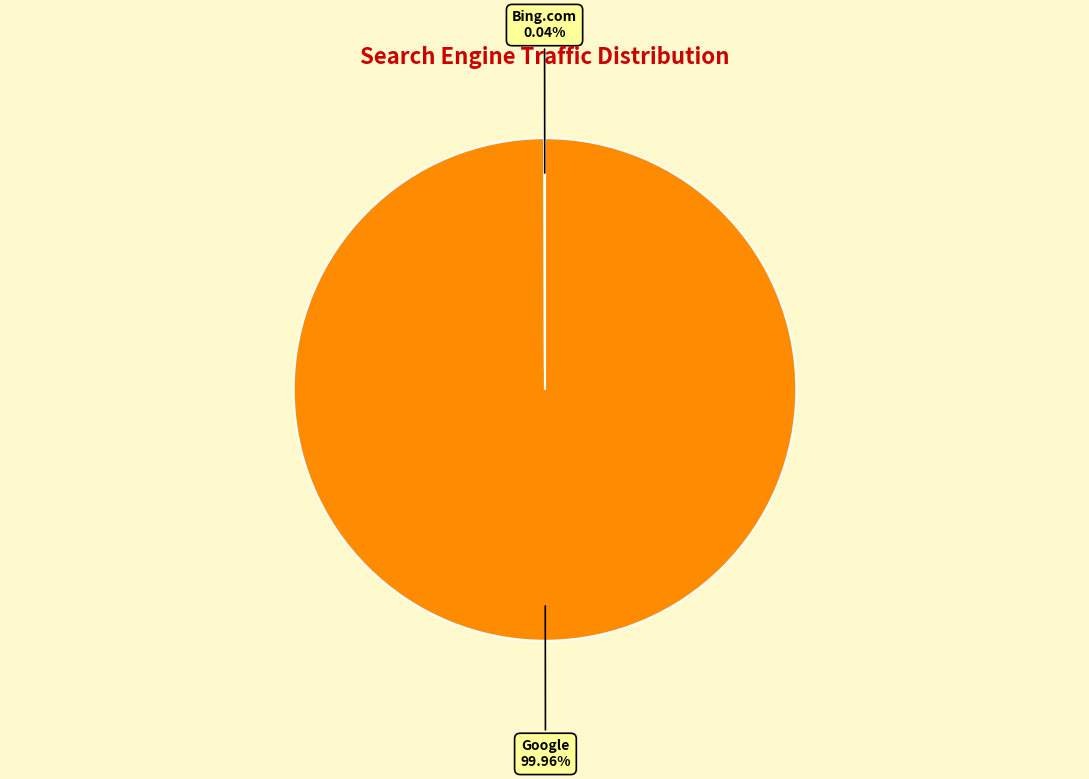

Does any single category account for the majority?

Yes